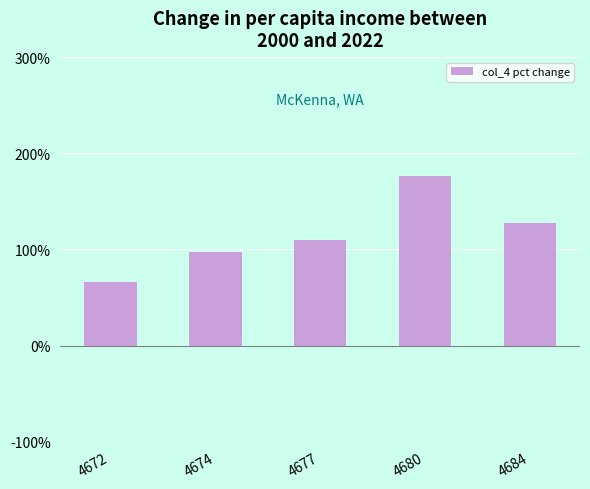

What is the greatest value displayed?

176.6